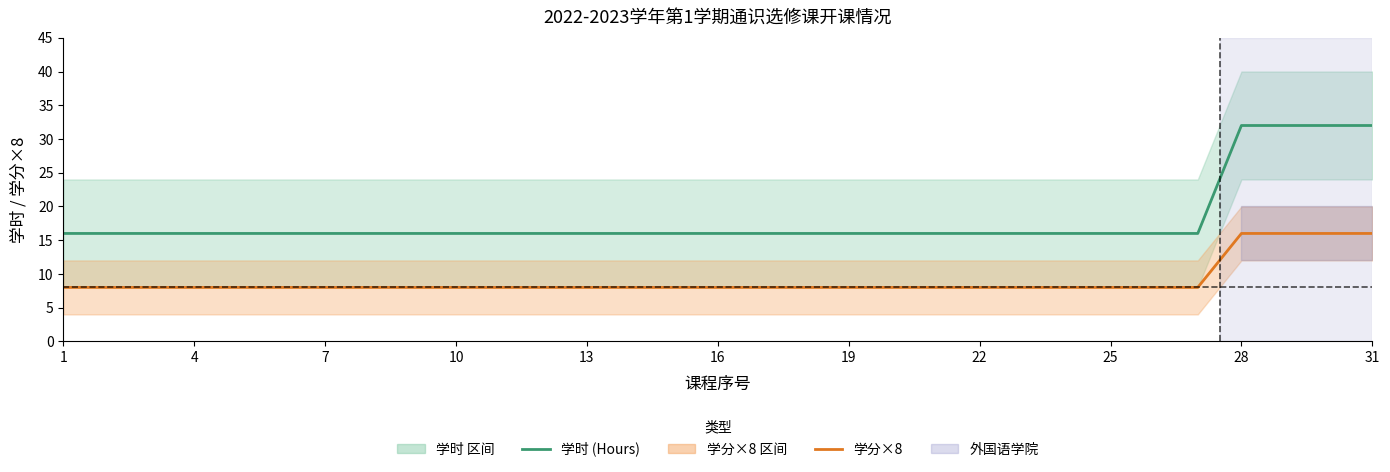

Which series has the largest total across all categories?

学时 (Hours)